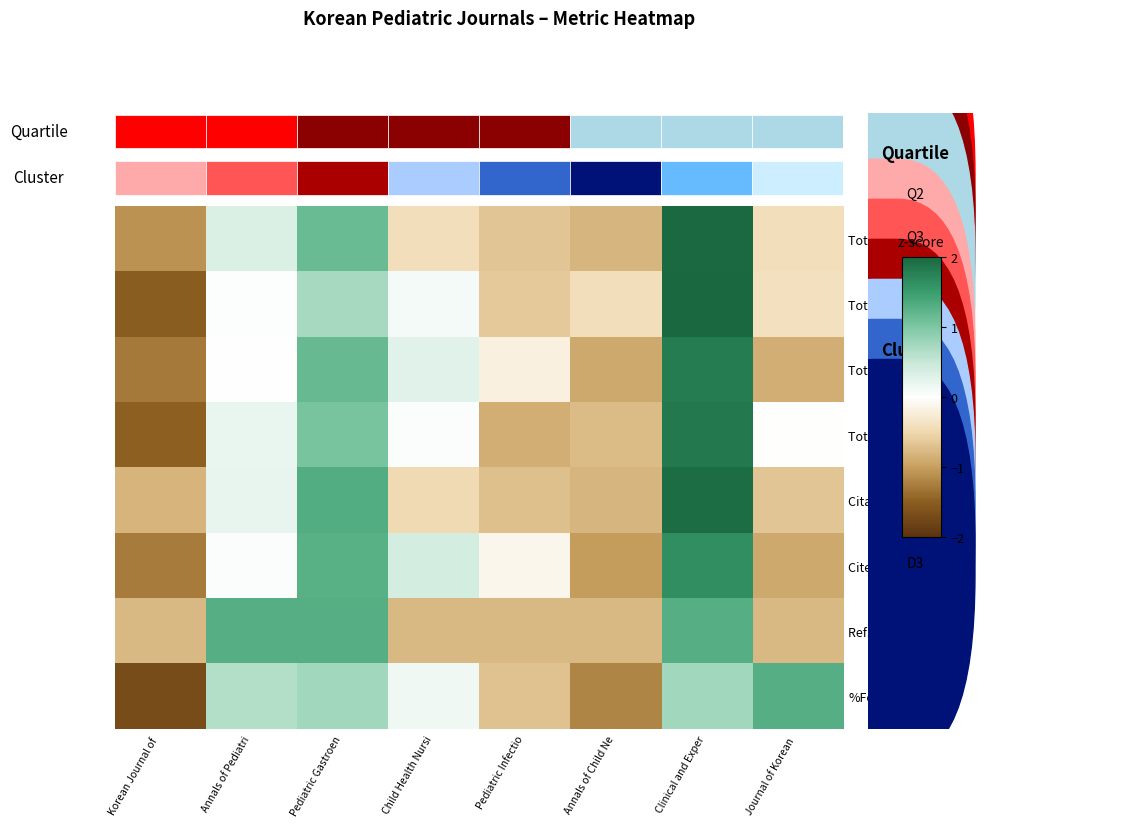

Reading left to right, transcribe all the data shown in this chart.

Total Docs. (2020): Korean Journal of =-1.1	Annals of Pediatri=0.3	Pediatric Gastroen=1.1	Child Health Nursi=-0.4	Pediatric Infectio=-0.7	Annals of Child Ne=-0.8	Clinical and Exper=2.0	Journal of Korean =-0.4
Total Docs. (3years): Korean Journal of =-1.5	Annals of Pediatri=0.0	Pediatric Gastroen=0.7	Child Health Nursi=0.1	Pediatric Infectio=-0.6	Annals of Child Ne=-0.4	Clinical and Exper=2.0	Journal of Korean =-0.4
Total Refs.: Korean Journal of =-1.3	Annals of Pediatri=0.0	Pediatric Gastroen=1.2	Child Health Nursi=0.3	Pediatric Infectio=-0.2	Annals of Child Ne=-0.9	Clinical and Exper=1.8	Journal of Korean =-0.9
Total Cites (3years): Korean Journal of =-1.5	Annals of Pediatri=0.2	Pediatric Gastroen=1.0	Child Health Nursi=0.0	Pediatric Infectio=-0.9	Annals of Child Ne=-0.8	Clinical and Exper=1.8	Journal of Korean =-0.0
Citable Docs. (3years): Korean Journal of =-0.8	Annals of Pediatri=0.2	Pediatric Gastroen=1.3	Child Health Nursi=-0.5	Pediatric Infectio=-0.7	Annals of Child Ne=-0.8	Clinical and Exper=1.9	Journal of Korean =-0.7
Cites / Doc. (2years): Korean Journal of =-1.3	Annals of Pediatri=0.0	Pediatric Gastroen=1.3	Child Health Nursi=0.4	Pediatric Infectio=-0.1	Annals of Child Ne=-1.0	Clinical and Exper=1.6	Journal of Korean =-0.9
Ref. / Doc.: Korean Journal of =-0.8	Annals of Pediatri=1.3	Pediatric Gastroen=1.3	Child Health Nursi=-0.8	Pediatric Infectio=-0.8	Annals of Child Ne=-0.8	Clinical and Exper=1.3	Journal of Korean =-0.8
%Female: Korean Journal of =-1.7	Annals of Pediatri=0.6	Pediatric Gastroen=0.8	Child Health Nursi=0.1	Pediatric Infectio=-0.7	Annals of Child Ne=-1.2	Clinical and Exper=0.8	Journal of Korean =1.3